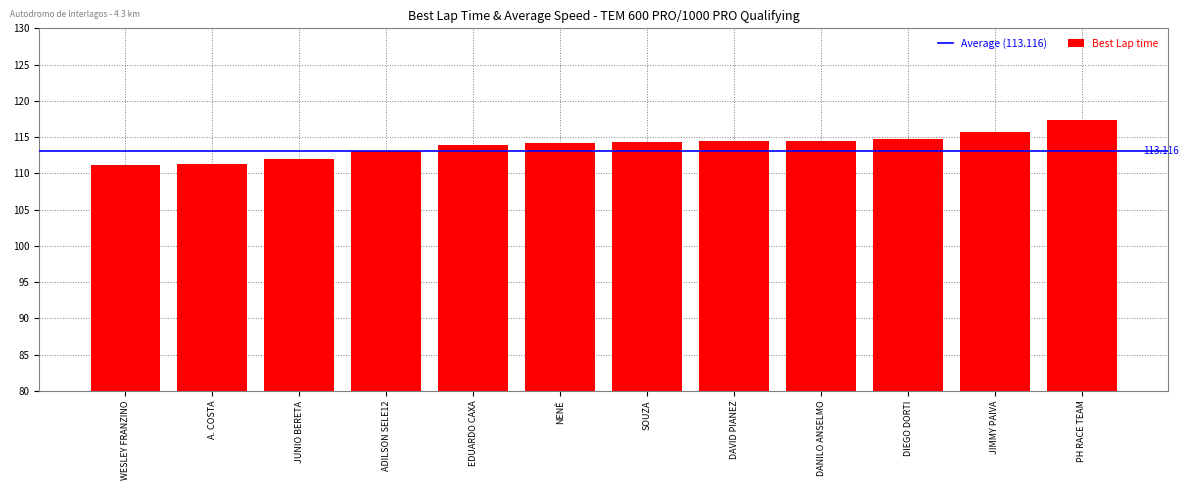

What is the smallest value displayed?

111.1